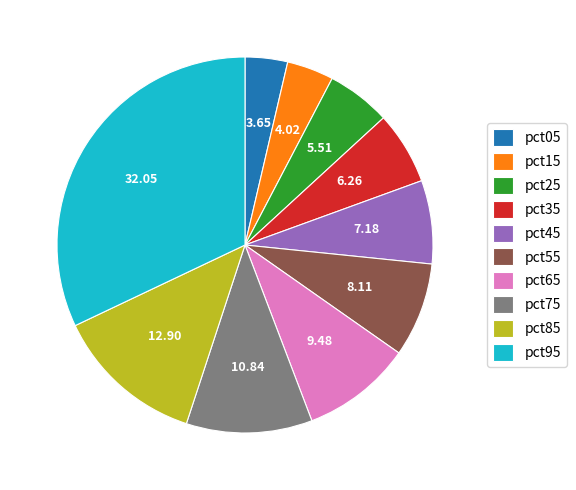

How many segments does this pie chart have?

10